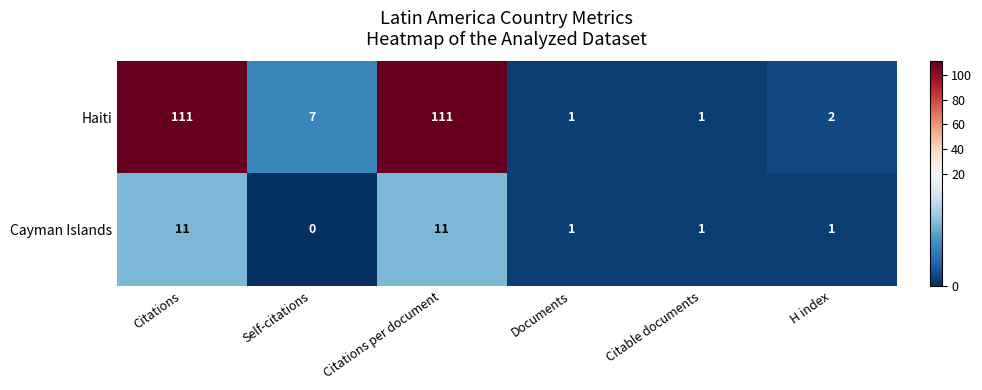

Between Citations and H index, which series saw the biggest shift?

Haiti